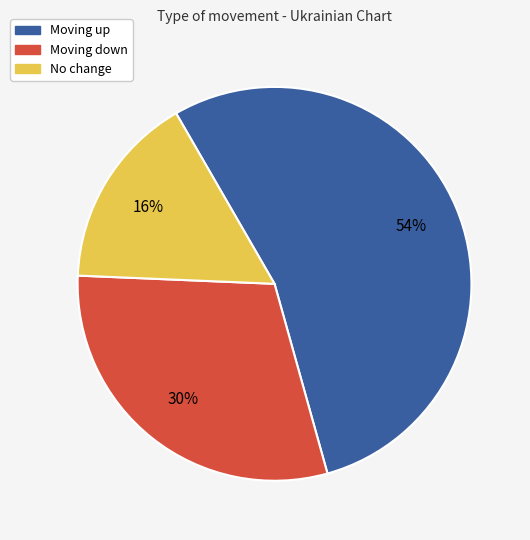

Which category has the biggest portion of the pie?

Moving up